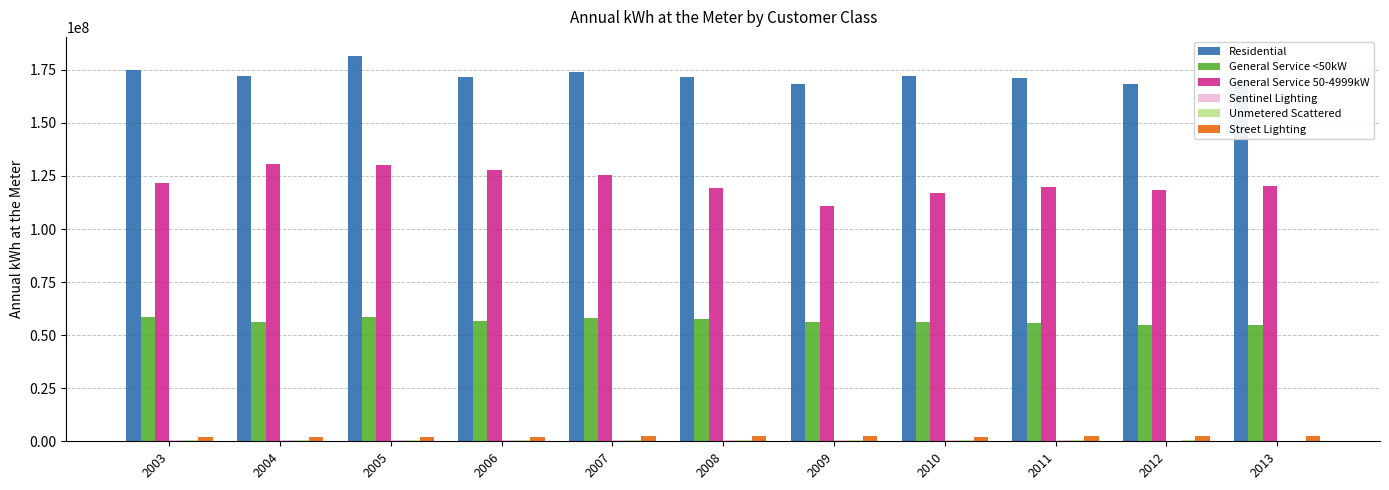

What is the maximum value shown in the chart?

181464305